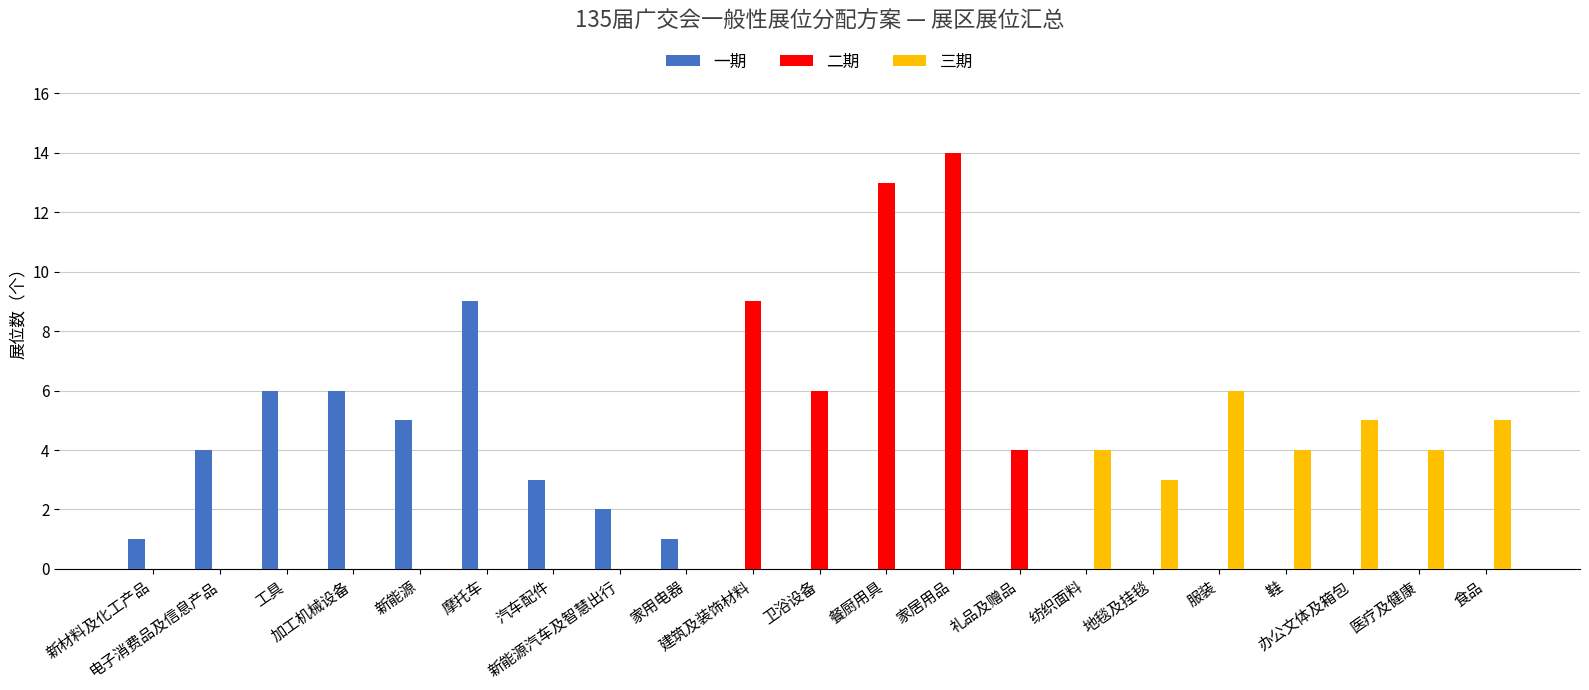

Reading left to right, transcribe all the data shown in this chart.

一期: 1	4	6	6	5	9	3	2	1	0	0	0	0	0	0	0	0	0	0	0	0
二期: 0	0	0	0	0	0	0	0	0	9	6	13	14	4	0	0	0	0	0	0	0
三期: 0	0	0	0	0	0	0	0	0	0	0	0	0	0	4	3	6	4	5	4	5